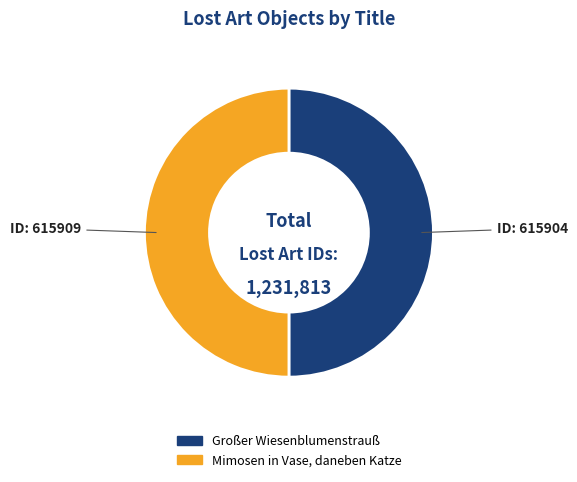

Is it true that Großer Wiesenblumenstrauß is 50% of the pie?

True